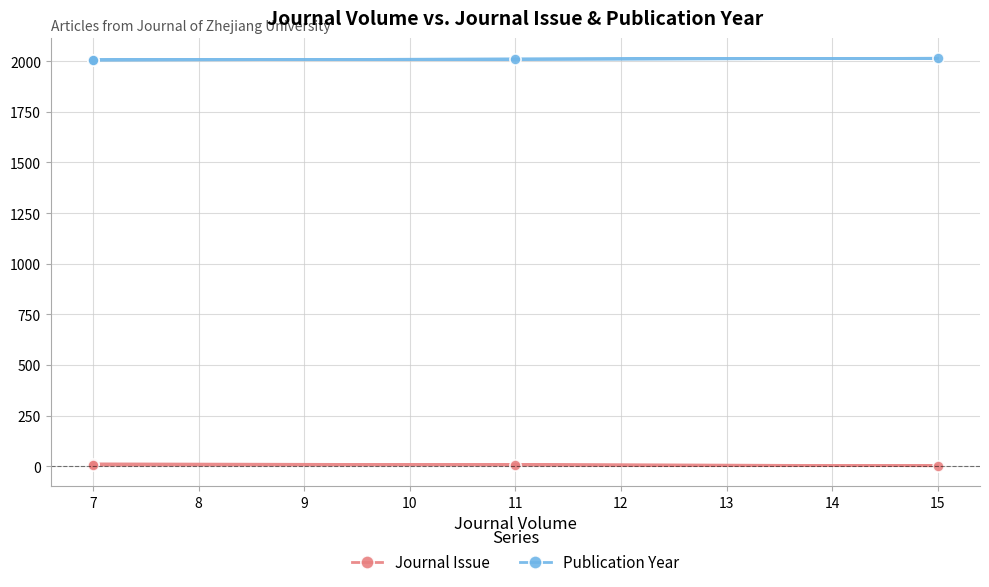

How many data points in Journal Issue are above 7?

1